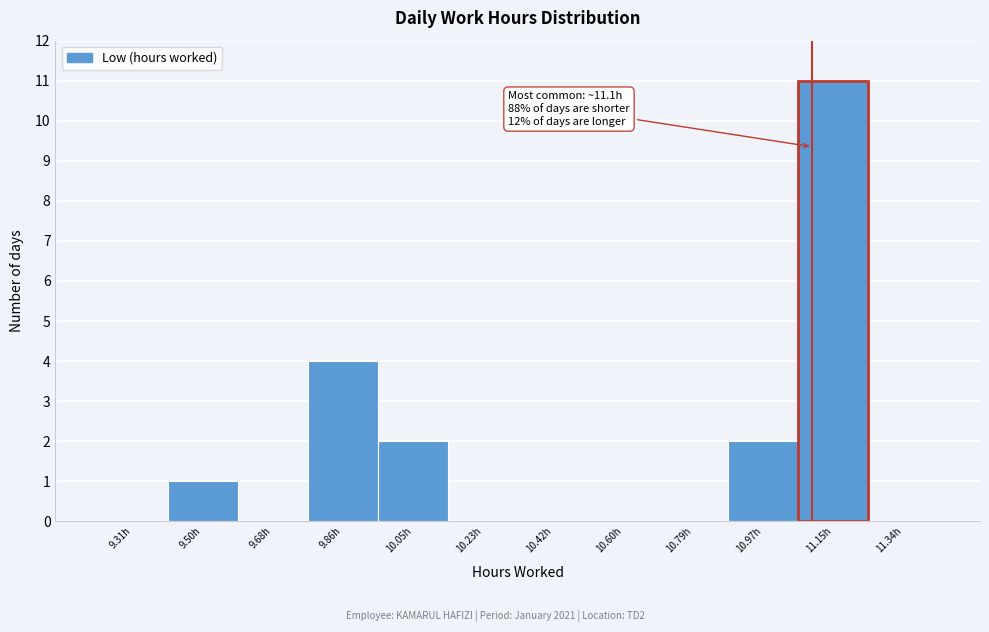

Which range on the x-axis has the tallest bar?

11.06 to 11.24